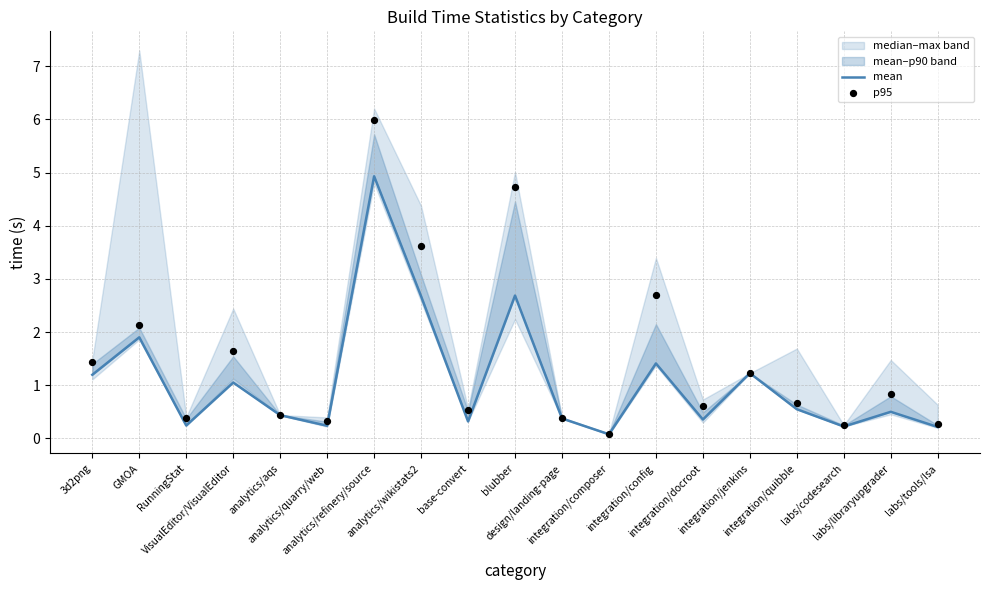

What are all the series names shown in the legend?

mean, p95